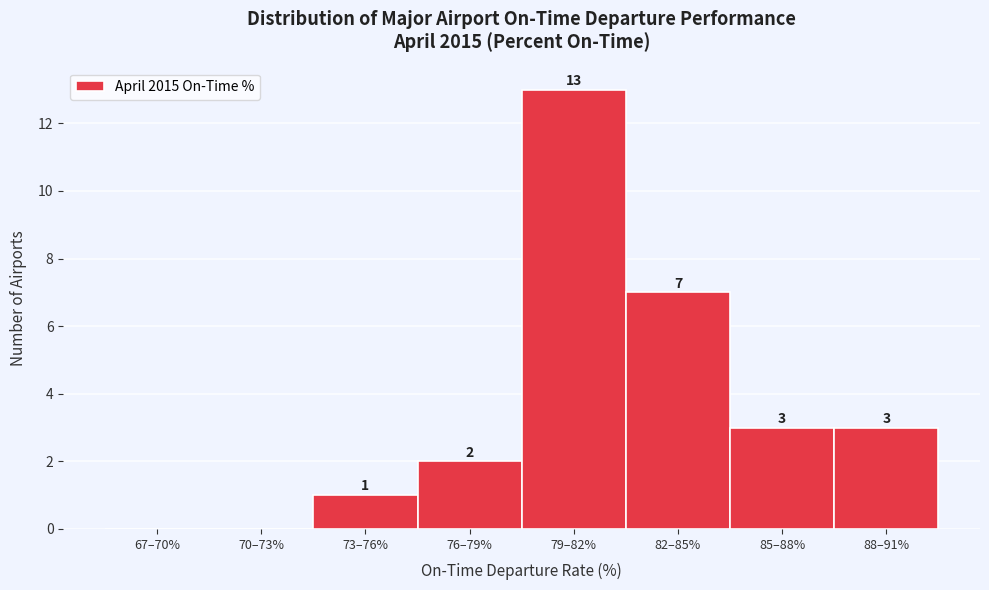

Reading right to left, transcribe all the data shown in this chart.

88–91%=3	85–88%=3	82–85%=7	79–82%=13	76–79%=2	73–76%=1	70–73%=0	67–70%=0